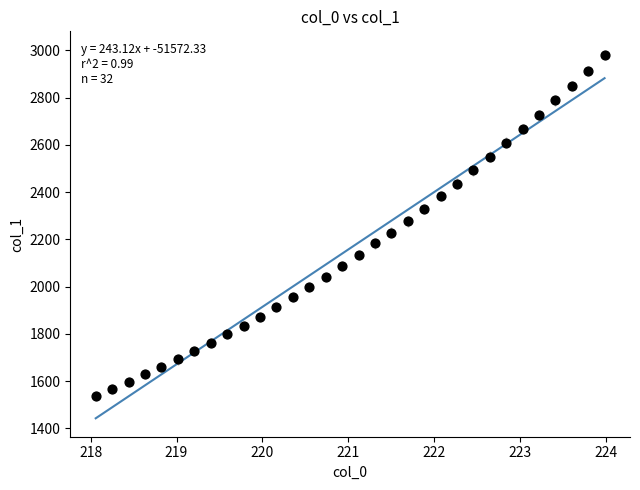

What is the range of Y values (max minus min)?

1444.4